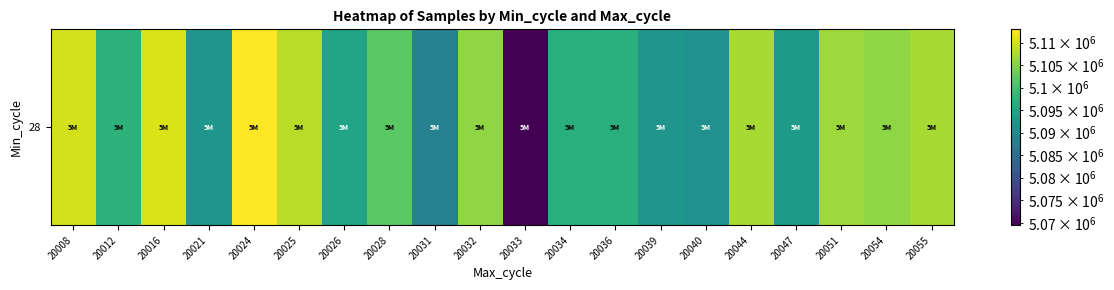

How many series are shown in this chart?

1